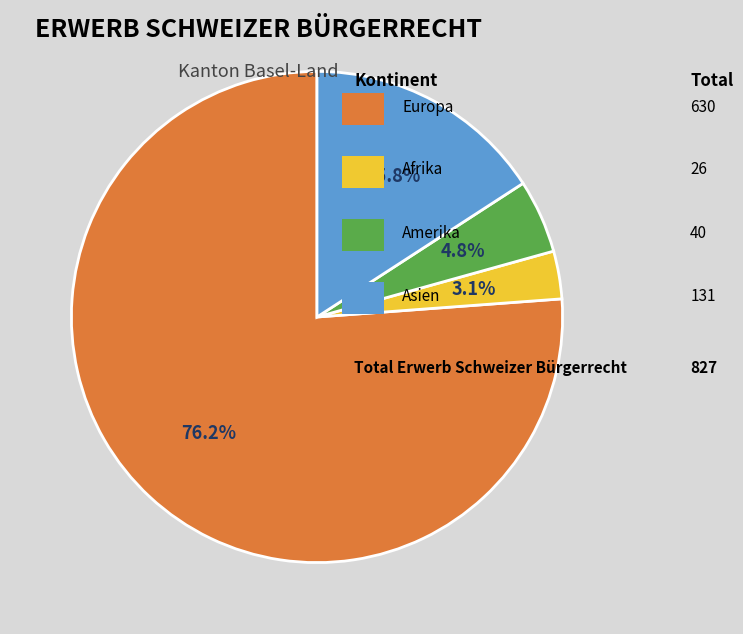

Is there a majority slice in this chart?

Yes